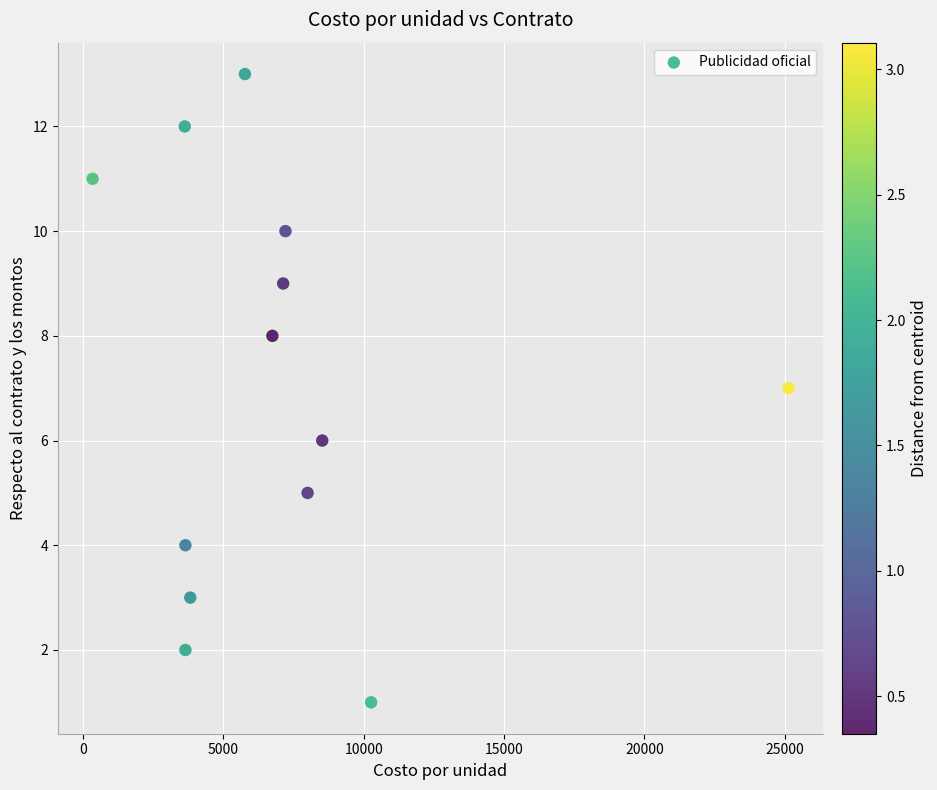

What is the range of Y values (max minus min)?

12